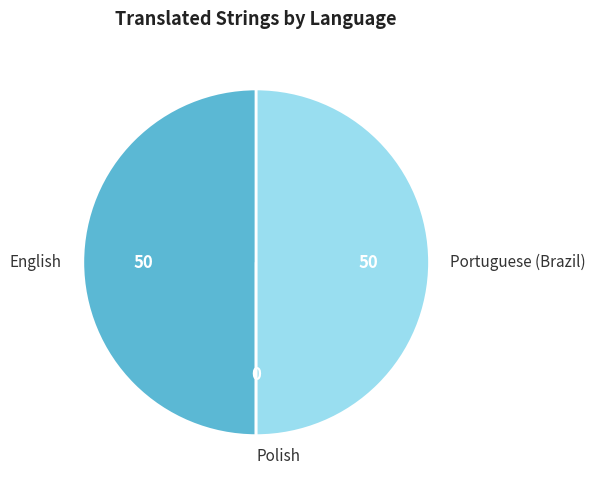

Is the sum of Portuguese (Brazil) and English greater than half?

Yes